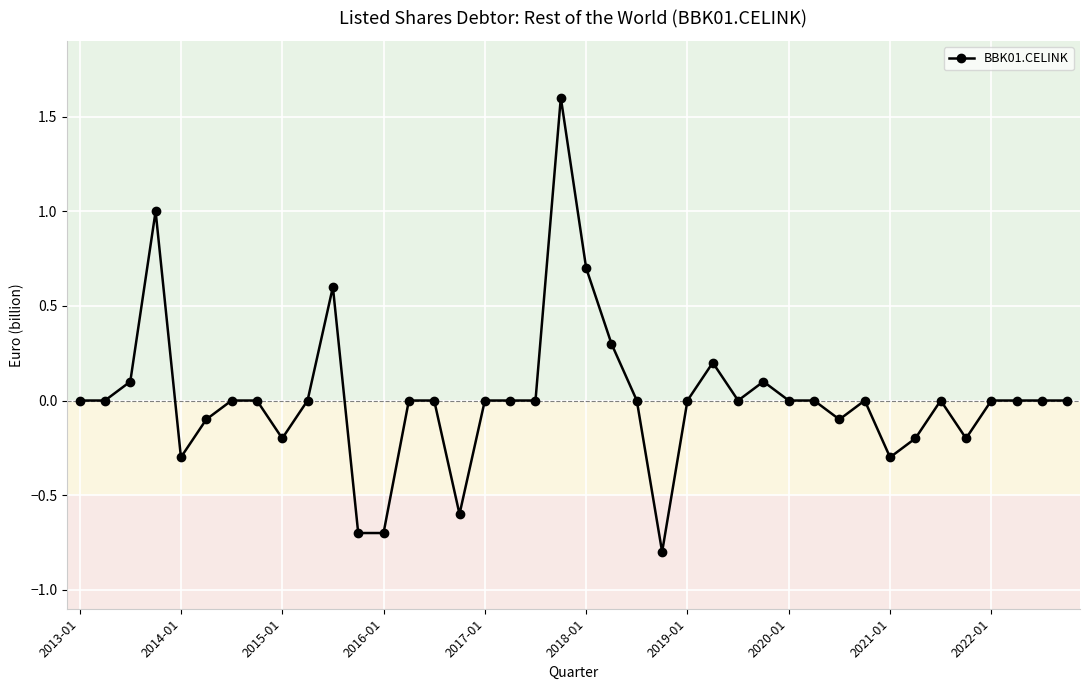

What is the difference between the second highest and minimum values?

1.8